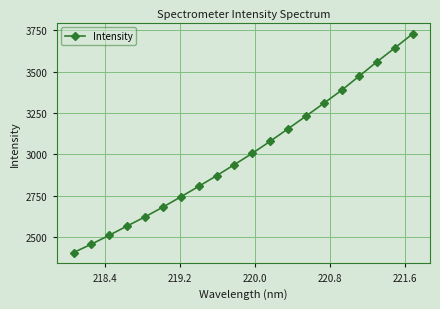

Count the number of data series in this chart.

1